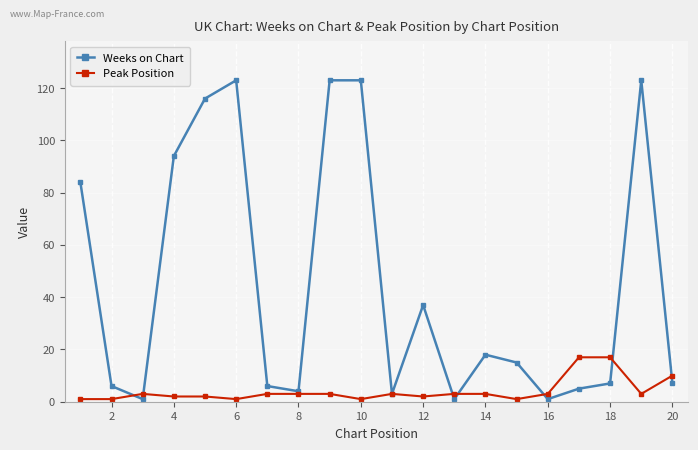

Rank the series by their maximum value, from highest to lowest.

Weeks on Chart, Peak Position